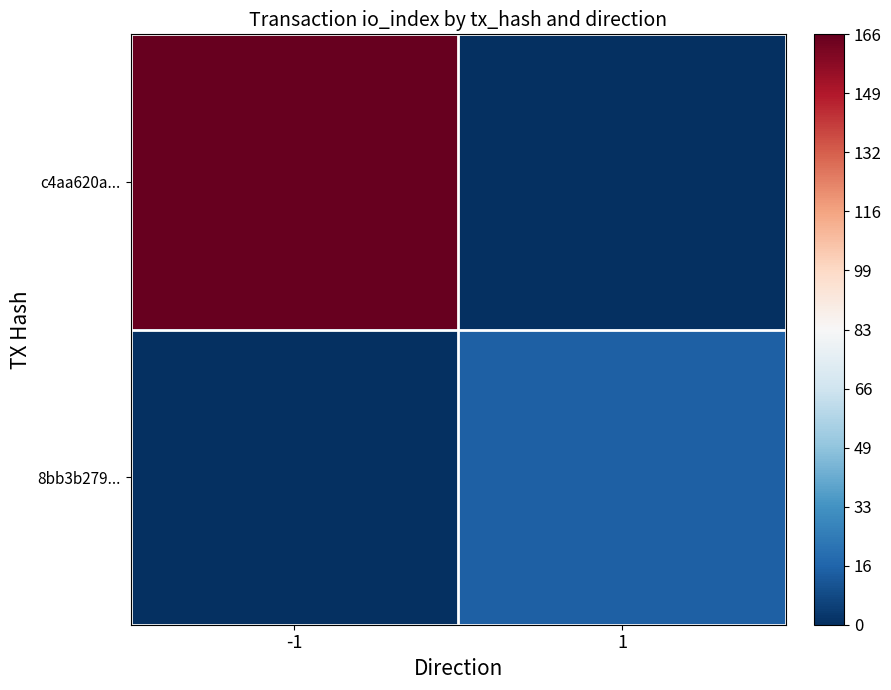

Count the number of data series in this chart.

2